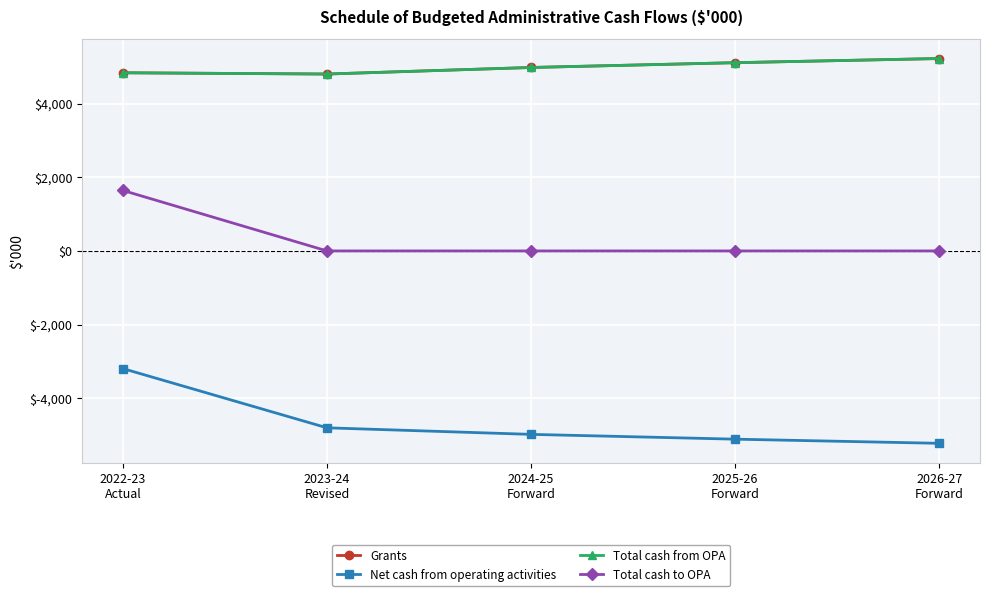

At which category does the chart reach its minimum across all series?

2026-27
Forward